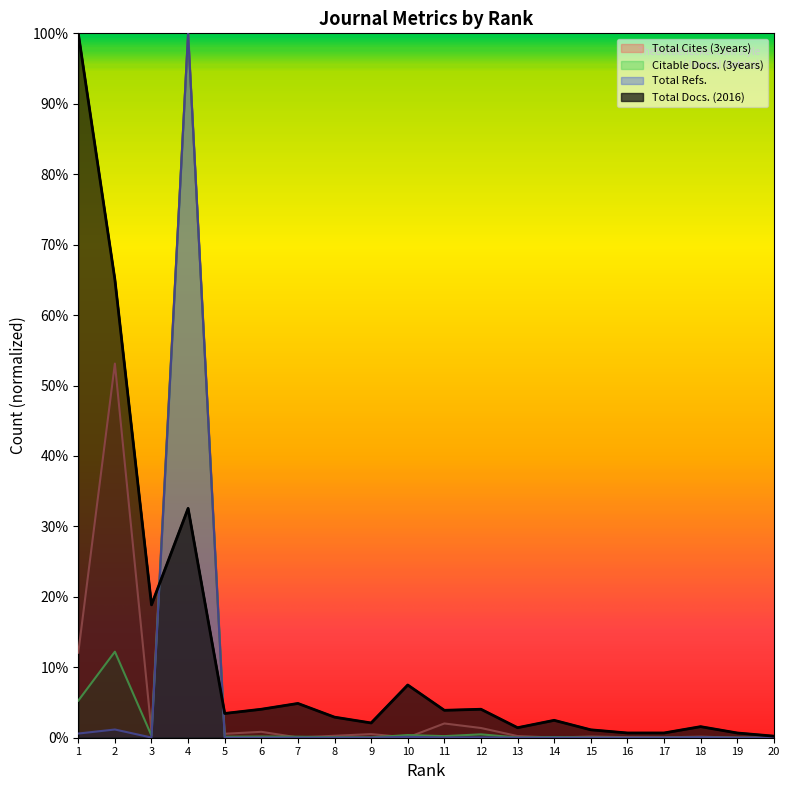

What is the value of the Citable Docs. (3years) point at the 2nd from the left?

0.1